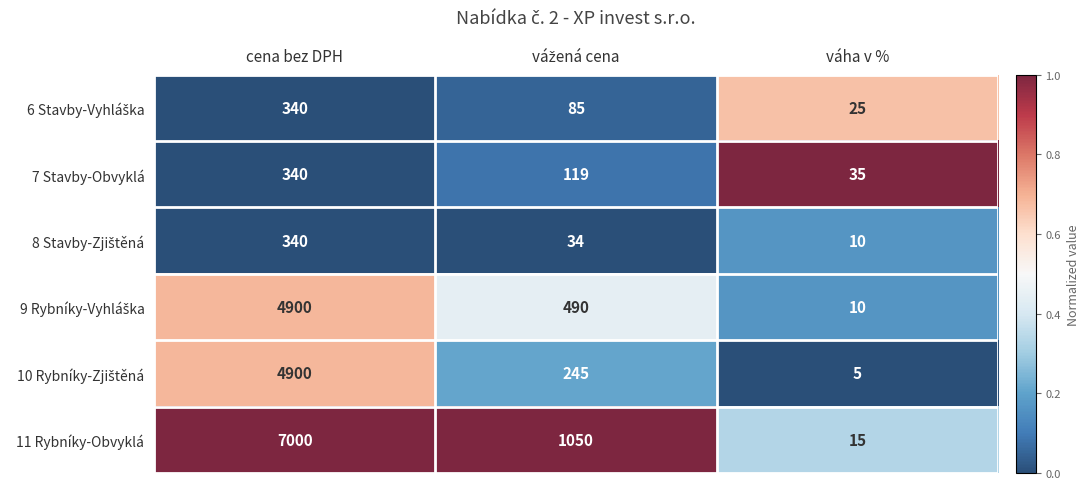

The value of 11 Rybníky-Obvyklá at váha v % is 15. True or false?

True